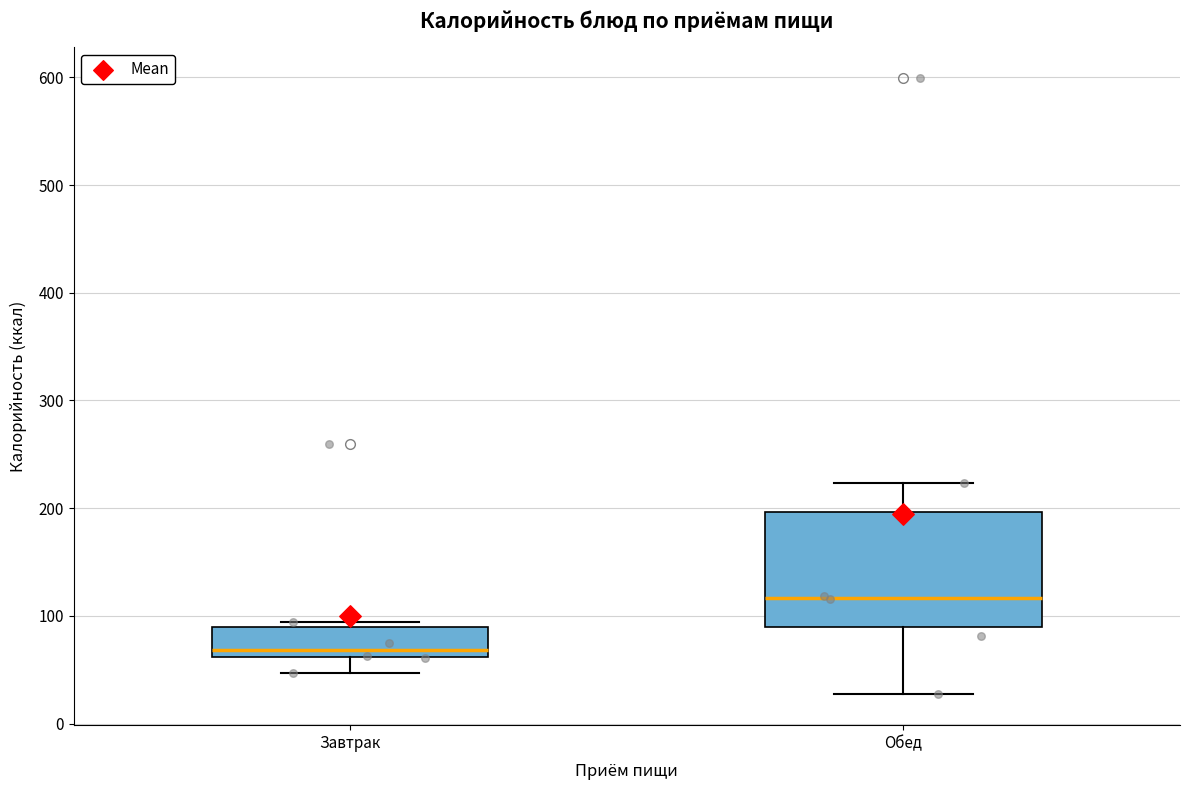

Reading left to right, read every box against the y-axis: the position of its median line, the range the box covers, and the ends of its whiskers. The values are not printed on the chart, so give them approximately, as read against the axis.

Завтрак: median 70, box 60 to 90, whiskers 50 to 90 (just above the box's upper edge)
Обед: median 120, box 90 to 200, whiskers 30 to 220